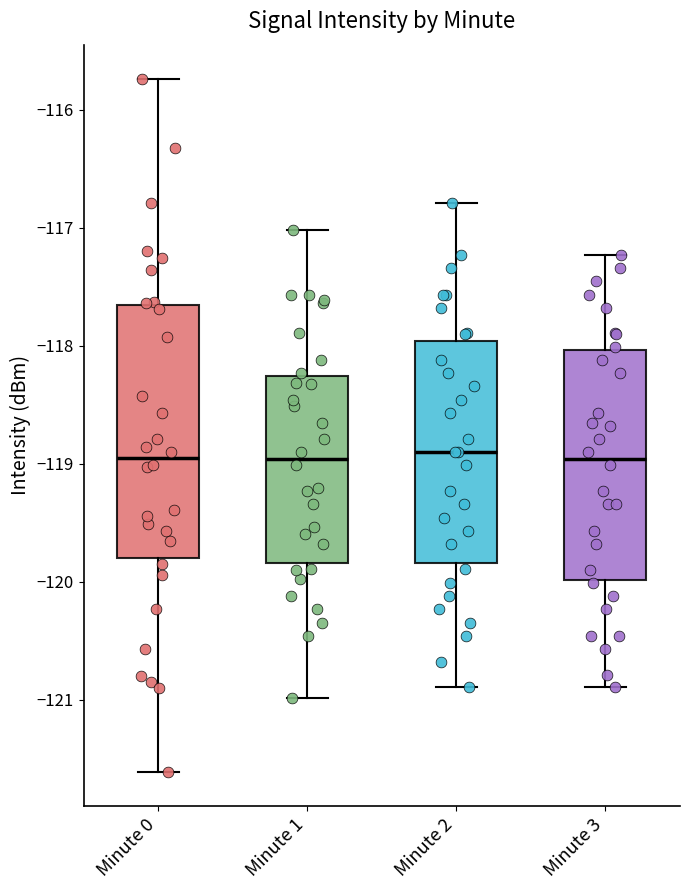

Reading left to right, transcribe this box plot: for each box, give where its median line is, the range the box spans, and where its two whiskers end, as read against the y-axis. The values are not printed on the chart, so give them approximately, as read against the axis.

Minute 0: median -119.0, box -119.8 to -117.7, whiskers -121.6 to -115.7
Minute 1: median -119.0, box -119.8 to -118.3, whiskers -121.0 to -117.0
Minute 2: median -118.9, box -119.8 to -118.0, whiskers -120.9 to -116.8
Minute 3: median -119.0, box -120.0 to -118.0, whiskers -120.9 to -117.2